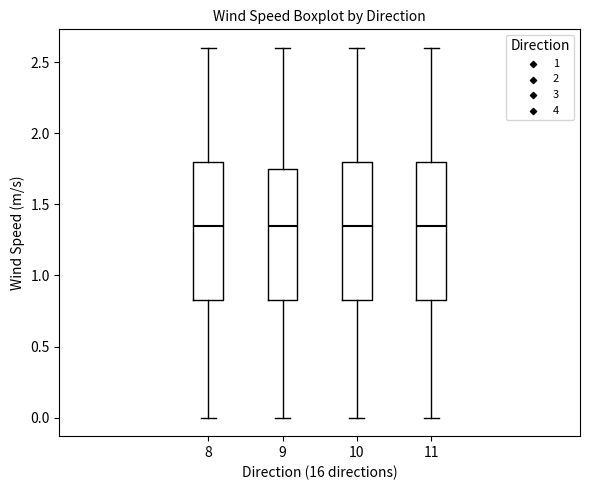

Where is the lower edge of the box at x = 9 on the y-axis? The values are not printed on the chart, so give them approximately, as read against the axis.

0.85